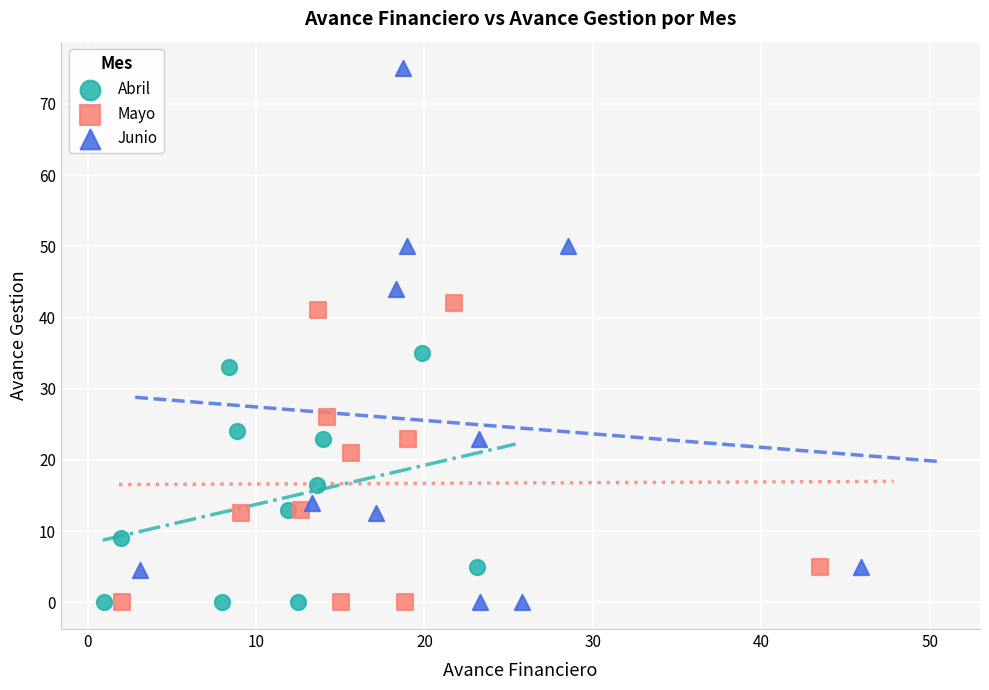

What are all the series names shown in the legend?

Abril, Mayo, Junio